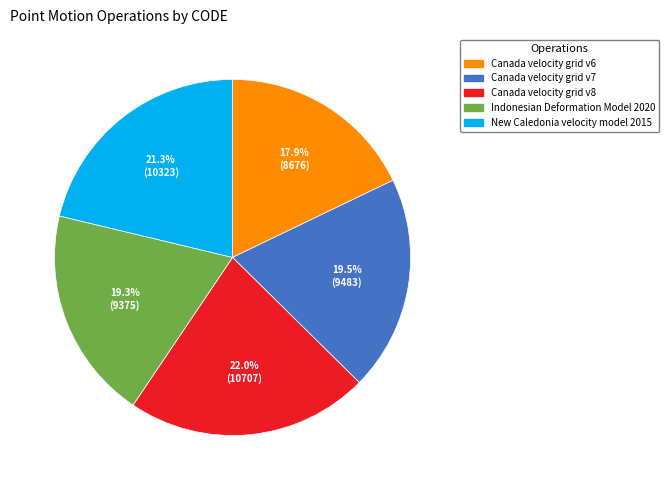

Is Canada velocity grid v7 the majority of the pie?

No